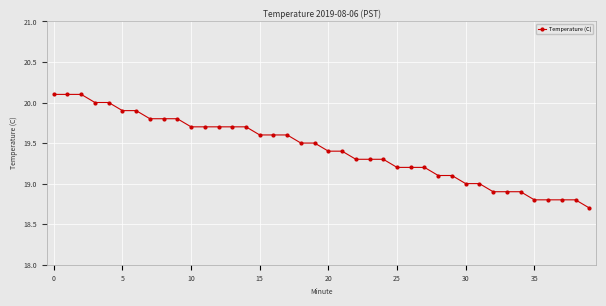

How many data points does each series have?

40